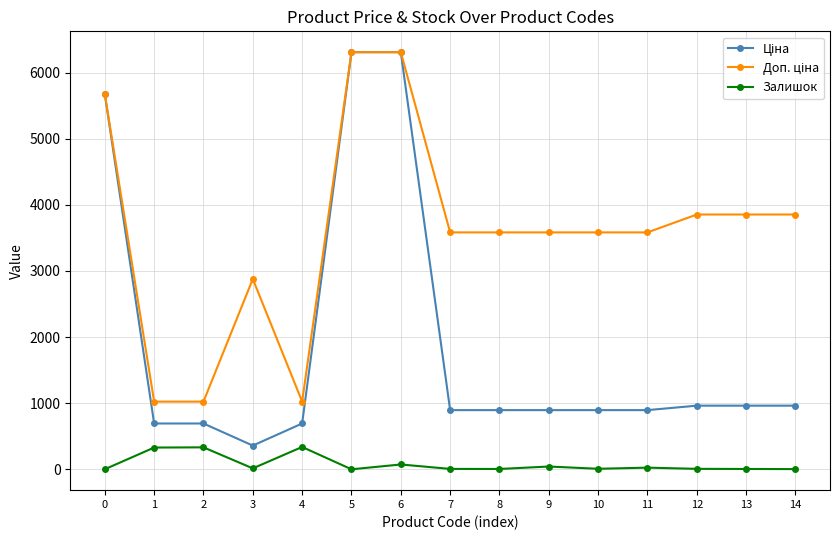

True or false: Залишок has more than 0 interior local peaks.

True